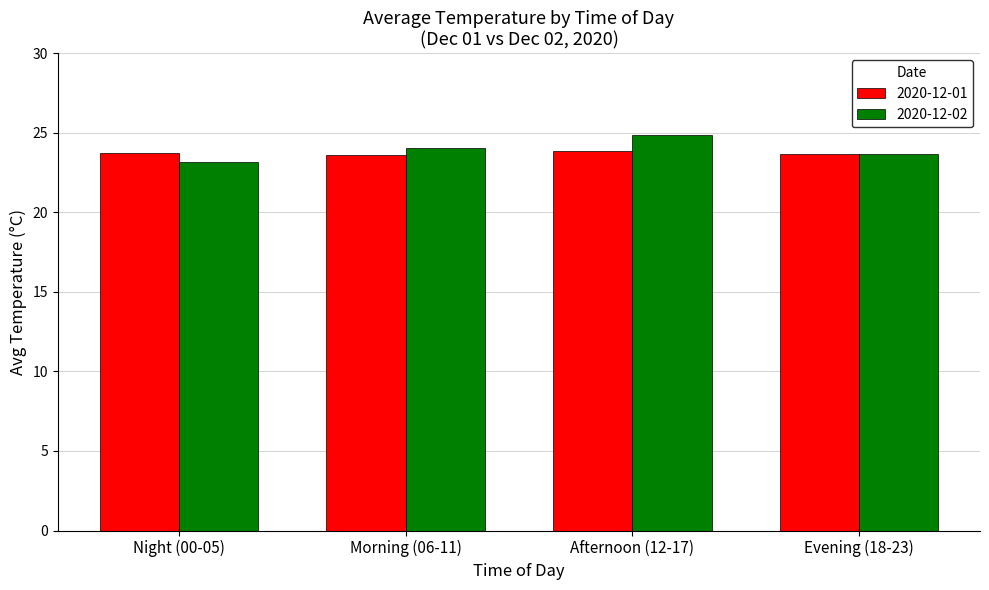

The value of 2020-12-01 at Night (00-05) is 23.7. True or false?

True